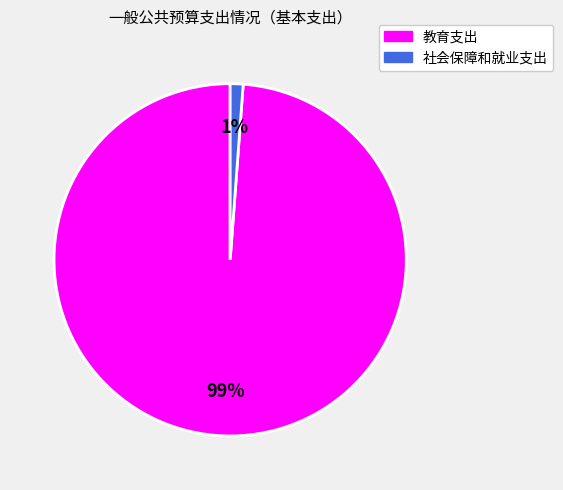

To the nearest percent, what portion does 社会保障和就业支出 represent?

1%